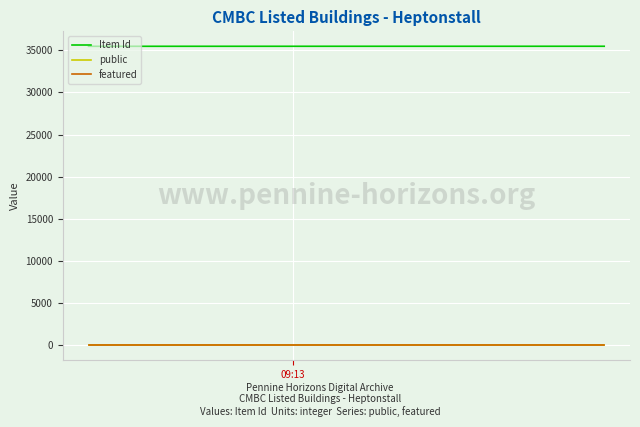

Which series has the largest total across all categories?

Item Id